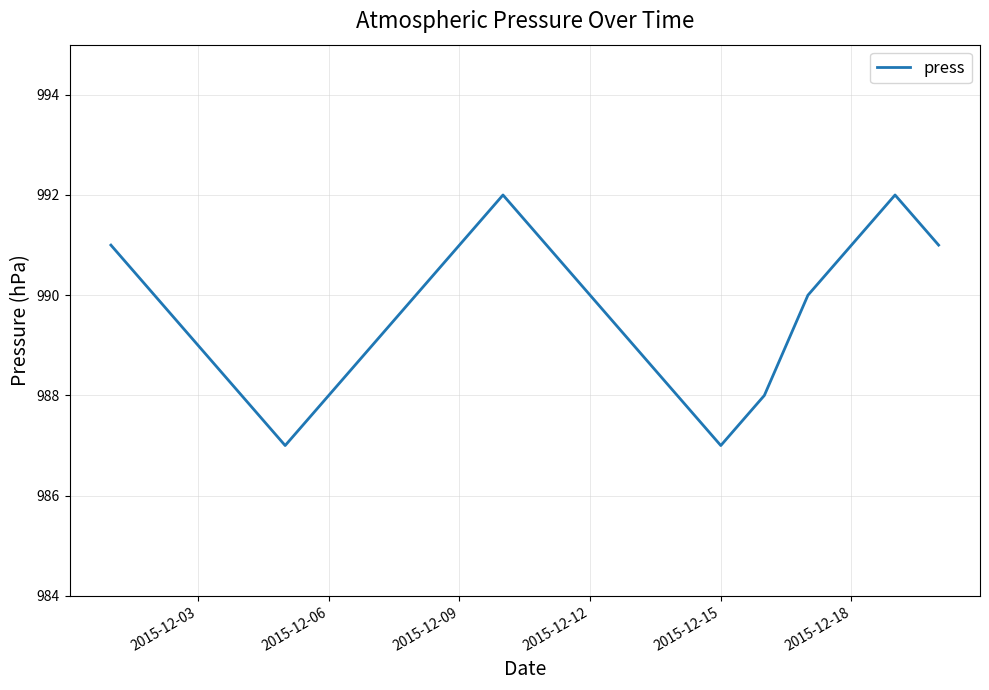

What is the greatest value displayed?

992